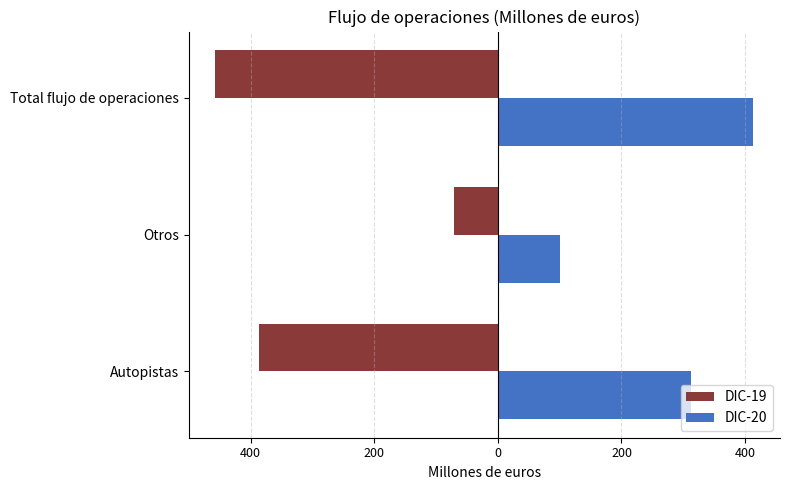

What are all the series names shown in the legend?

DIC-19, DIC-20